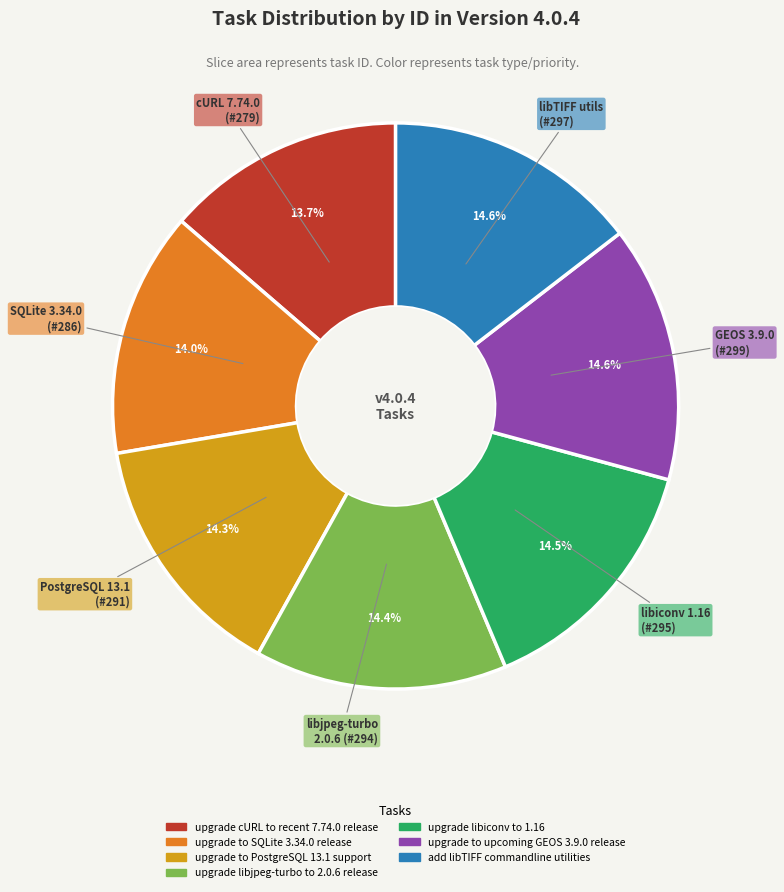

Is the sum of upgrade to PostgreSQL 13.1 support and upgrade to SQLite 3.34.0 release greater than half?

No